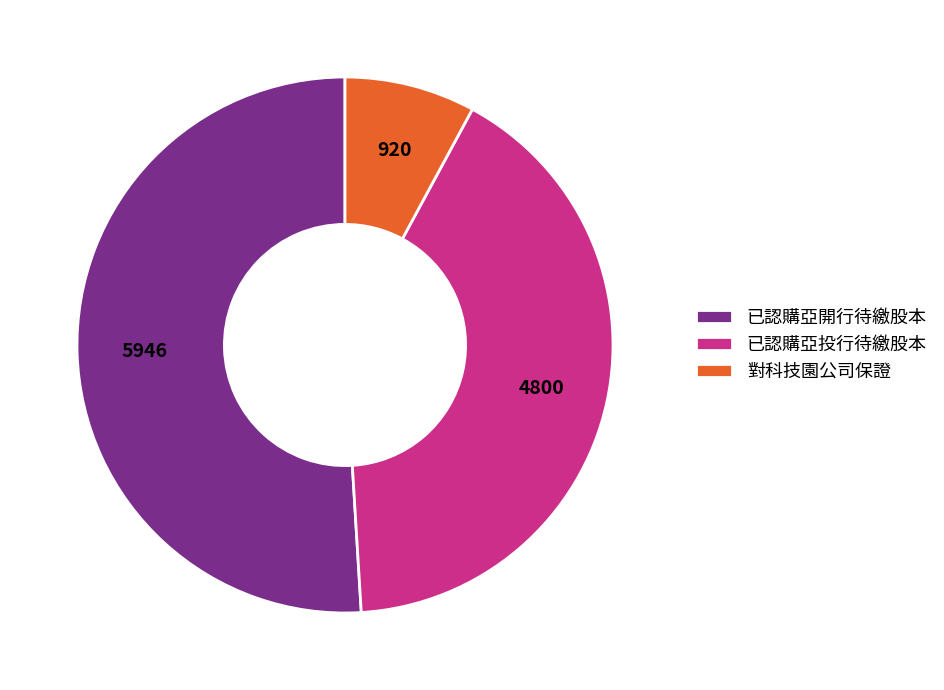

Which category accounts for the majority?

已認購亞開行待繳股本